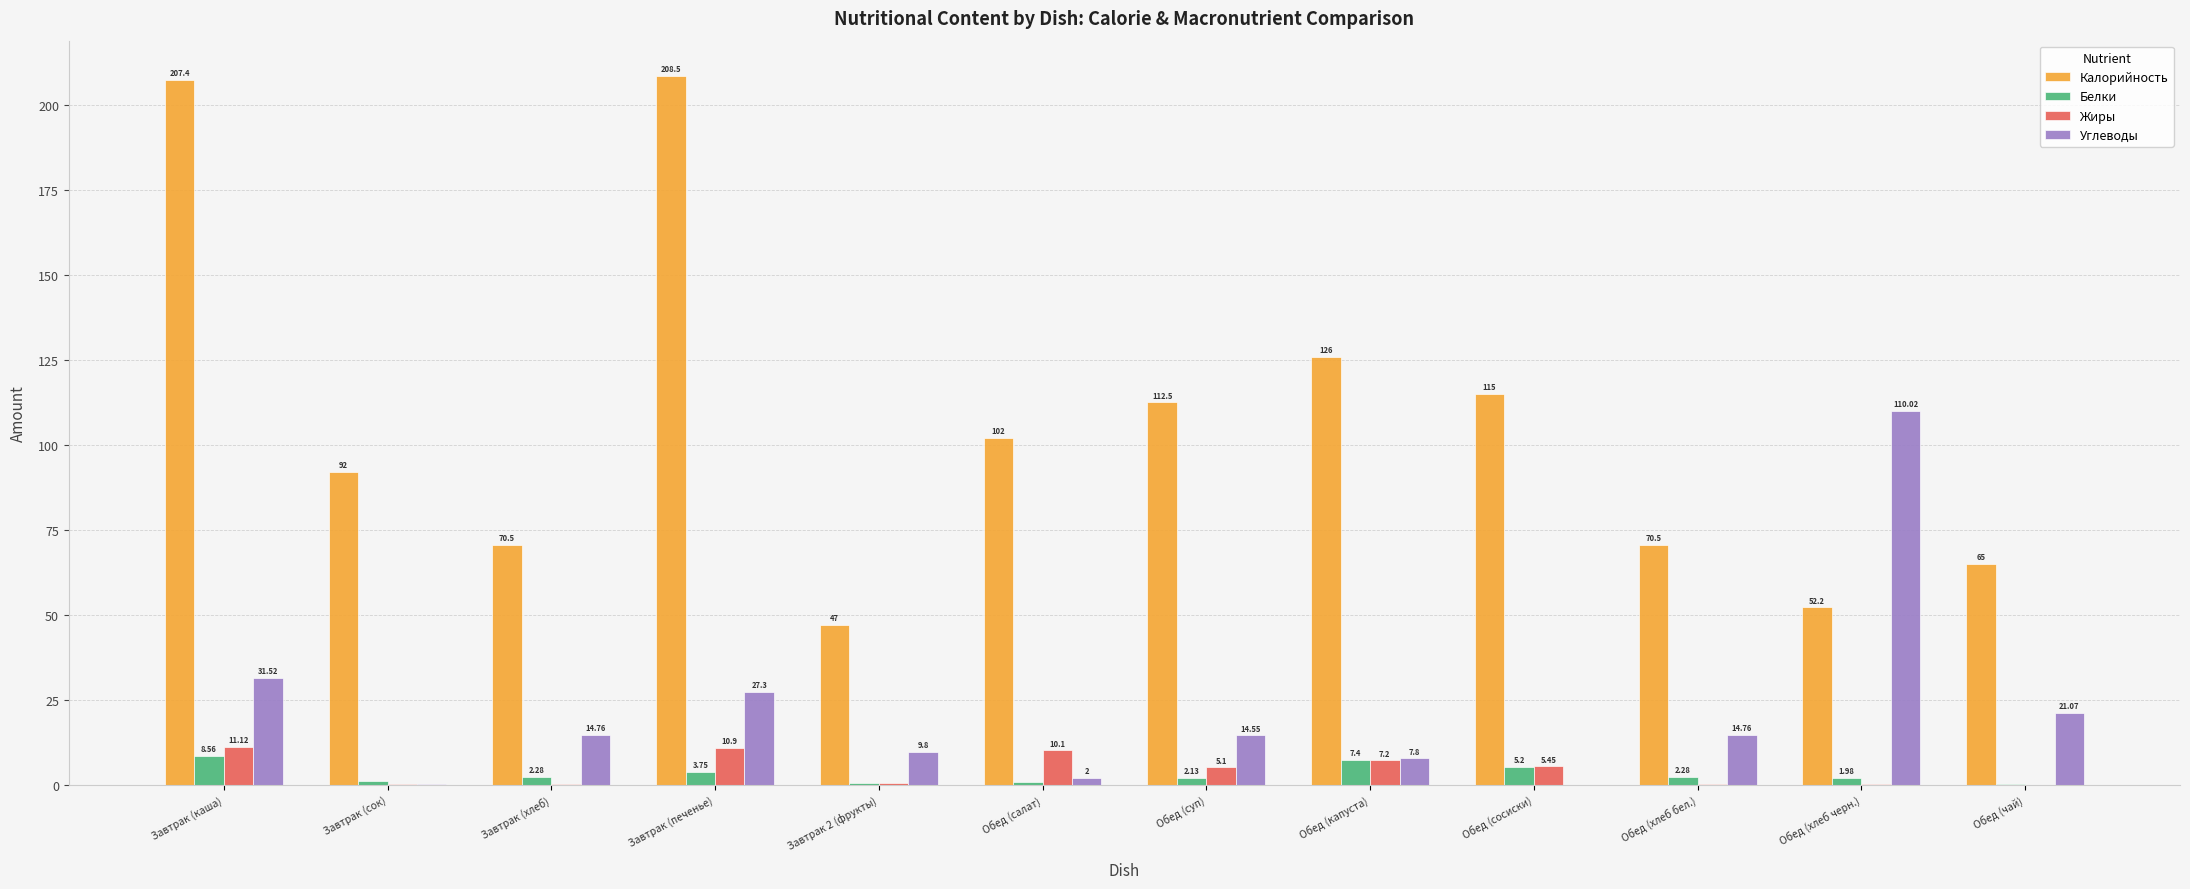

What is the spread (max minus min) of values at Обед (сосиски)?

115.0